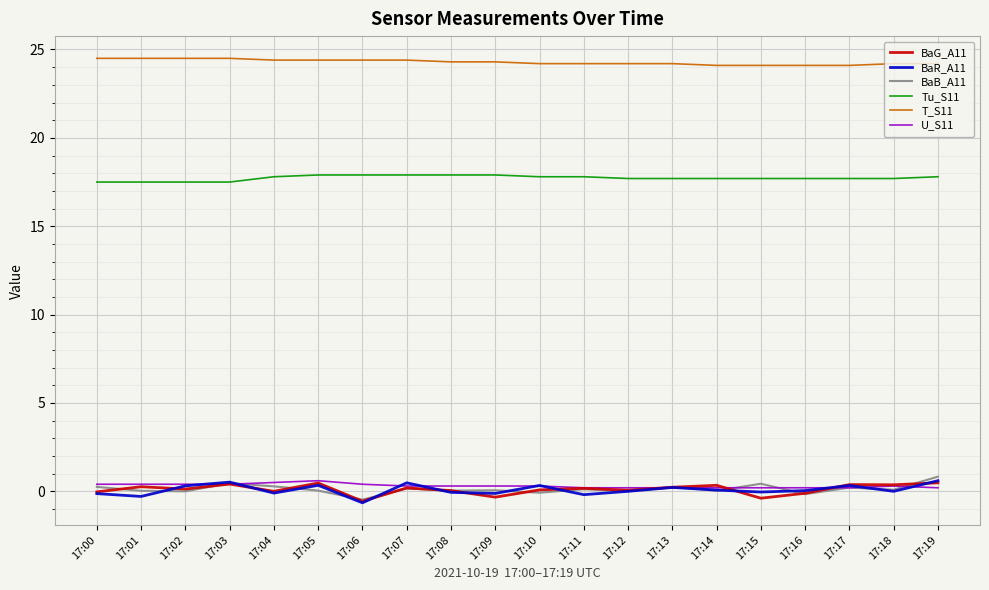

The T_S11 series shows 24.2 at 17:10. True or false?

True